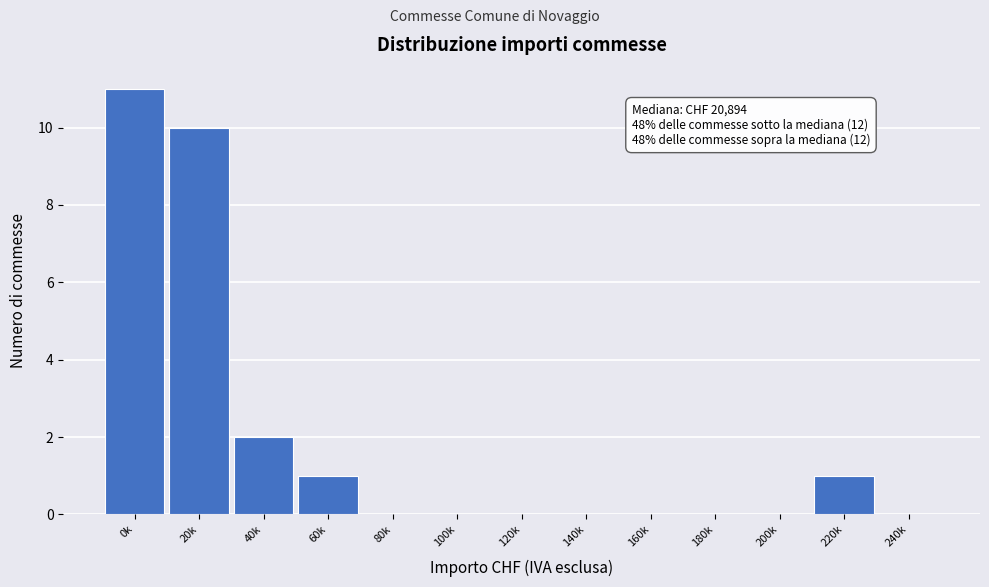

Reading left to right, transcribe all the data shown in this chart.

0k=11	20k=10	40k=2	60k=1	80k=0	100k=0	120k=0	140k=0	160k=0	180k=0	200k=0	220k=1	240k=0